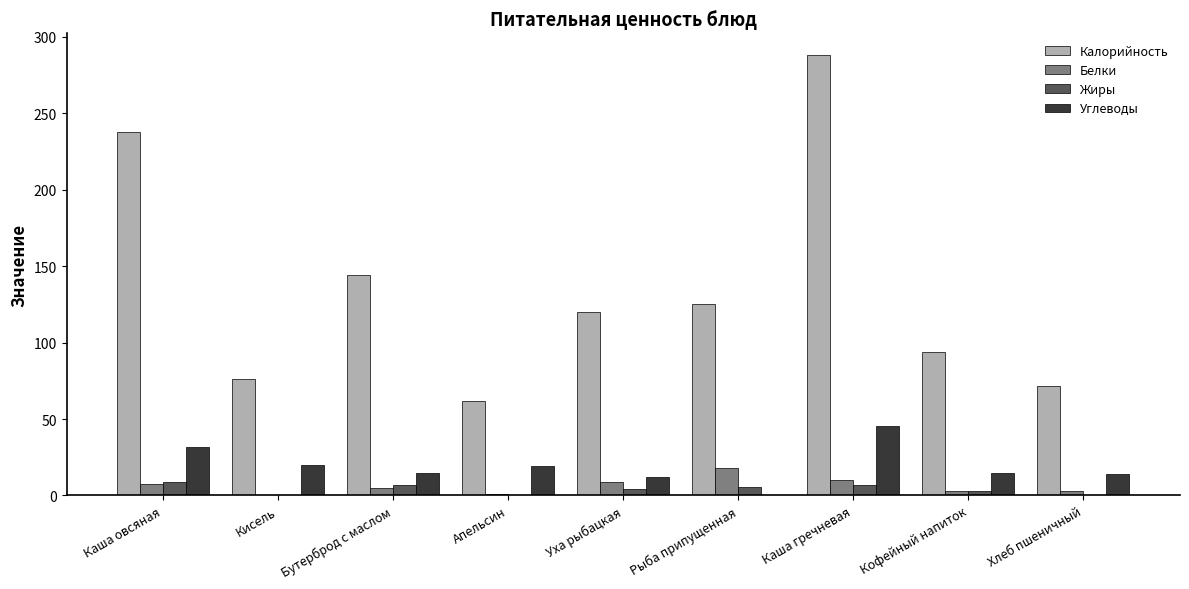

The Белки series shows 8.6 at Уха рыбацкая. True or false?

True